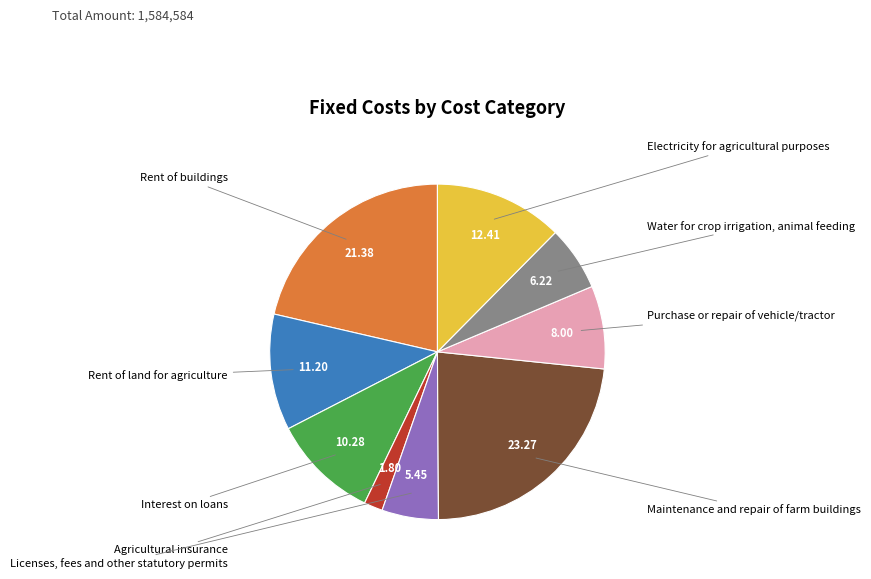

Is there any slice that represents more than half of the pie?

No